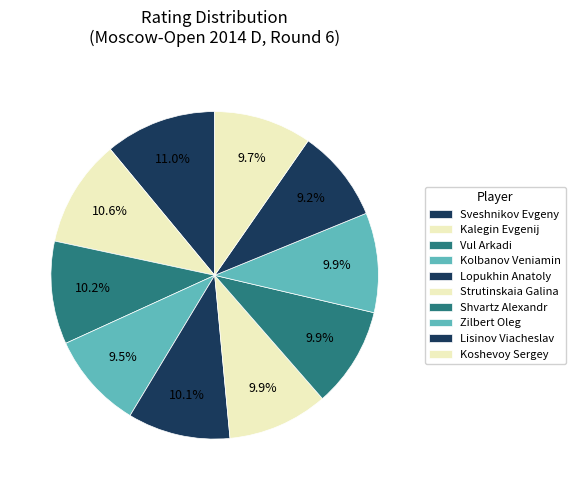

Which has a higher value, Lisinov Viacheslav or Vul Arkadi?

Vul Arkadi